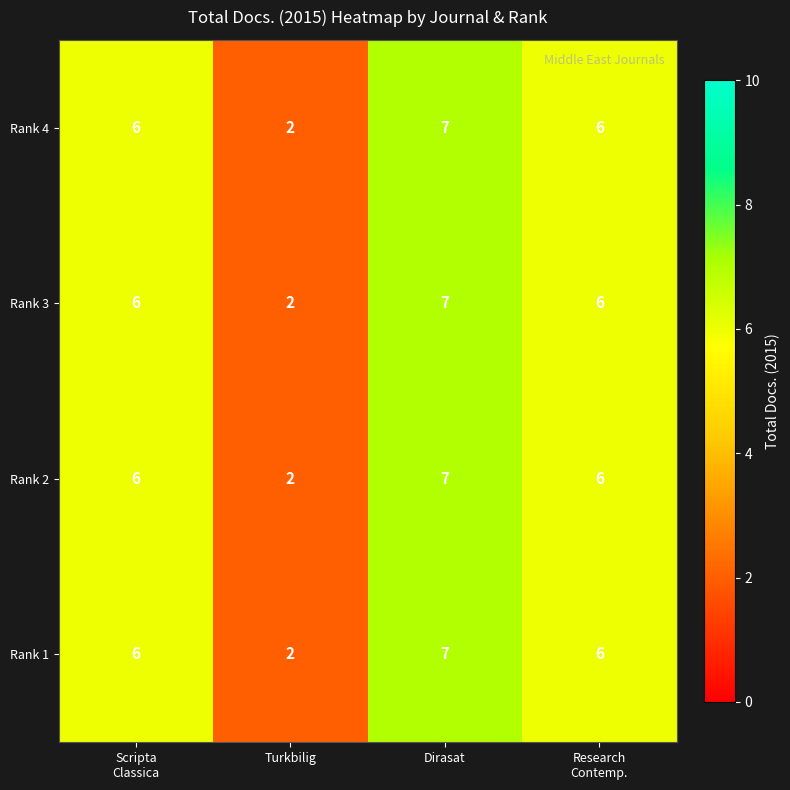

At which category is the sum across all series the highest?

Dirasat